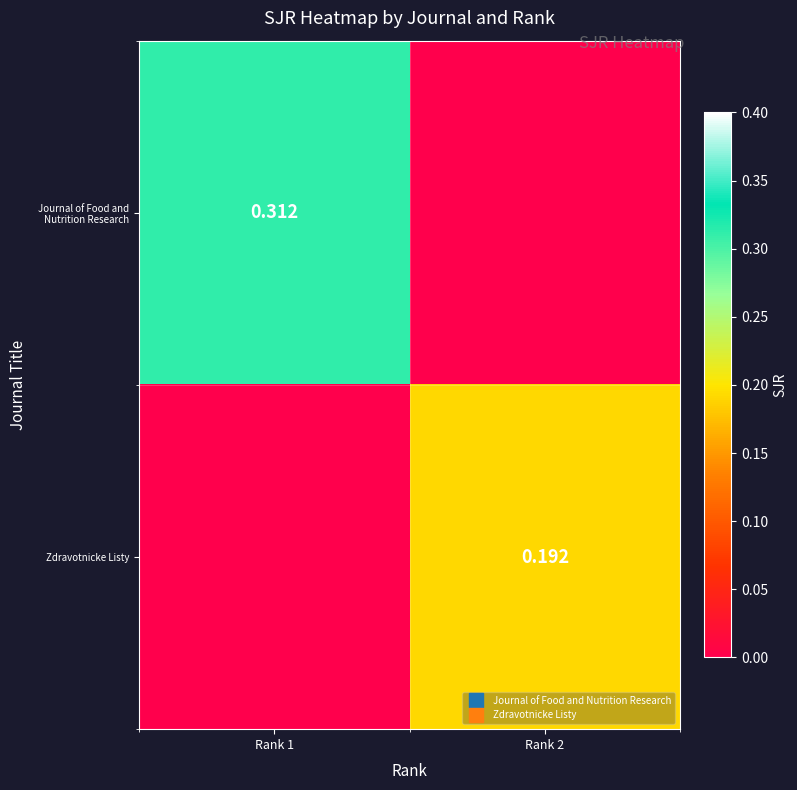

What is the sum of all Journal of Food and Nutrition Research values?

0.3